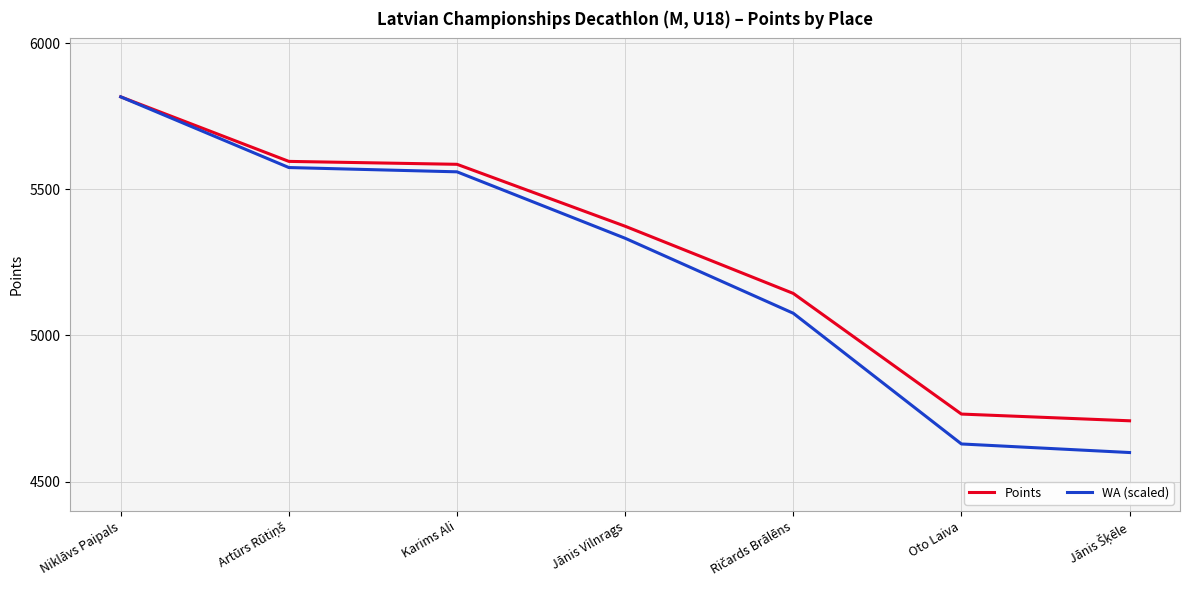

Where does the WA (scaled) series first go above 5332?

Niklāvs Paipals